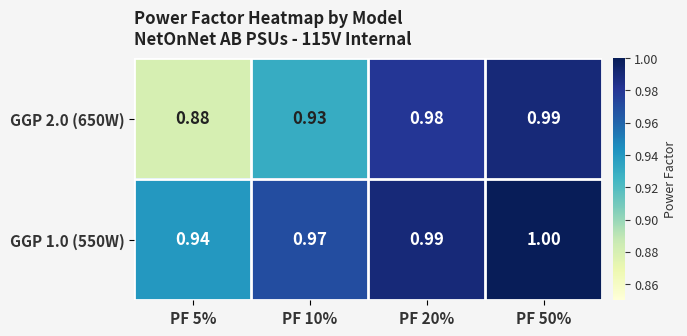

Is the value of GGP 1.0 (550W) at PF 20% greater than the value of GGP 2.0 (650W) at PF 5%?

Yes